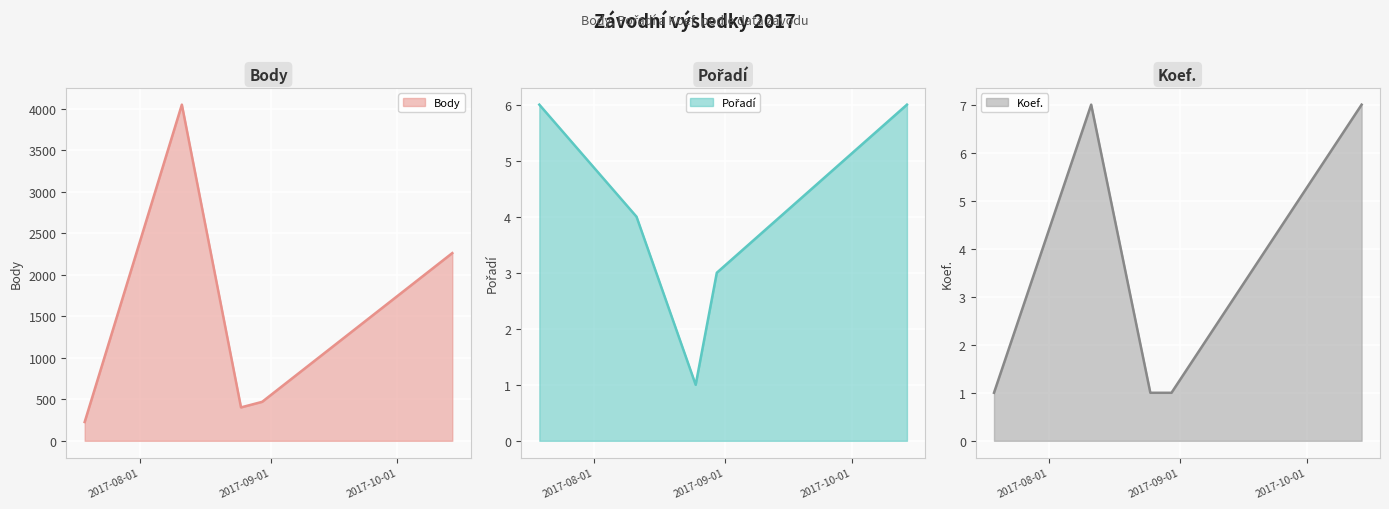

What is the sum of all Pořadí values?

20